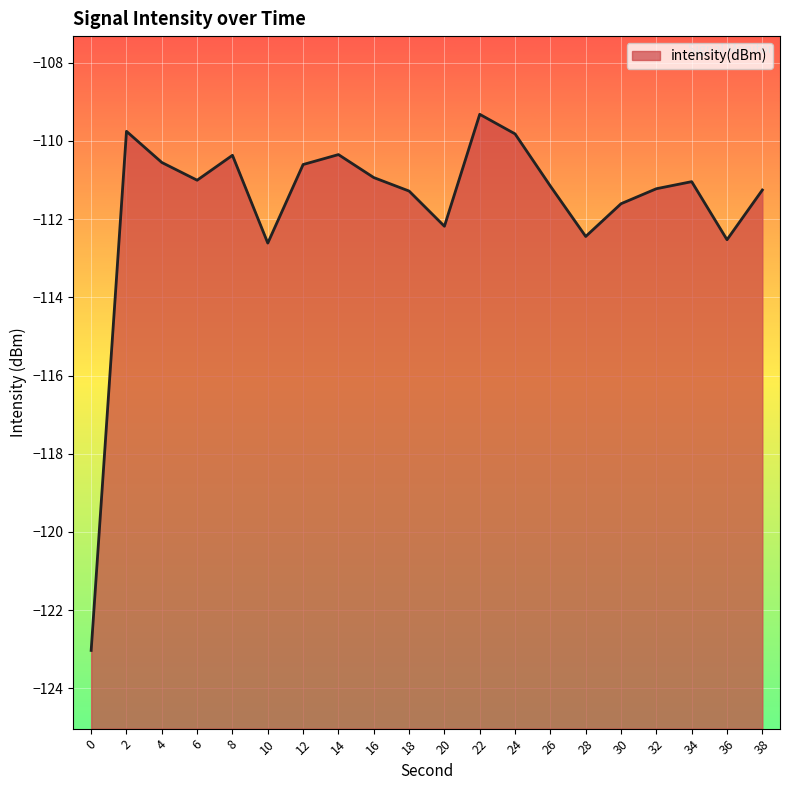

How many data points are less than -111?

12